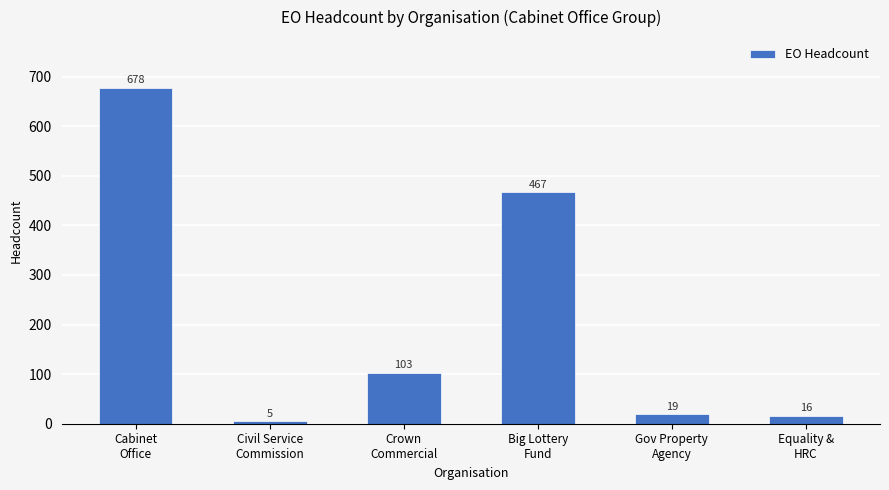

What is the change in value from Big Lottery
Fund to Equality &
HRC?

-451